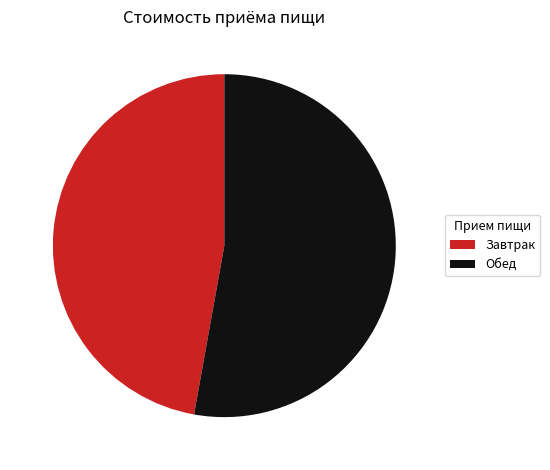

Rank the categories by value from highest to lowest.

Обед, Завтрак